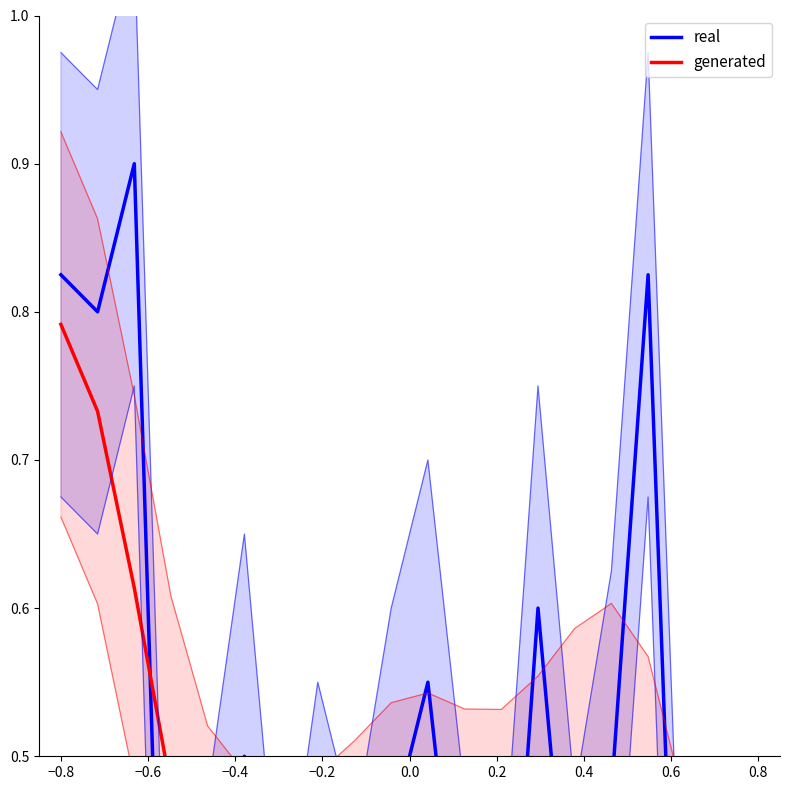

Rank the series at −0.4 from highest to lowest value.

generated, real